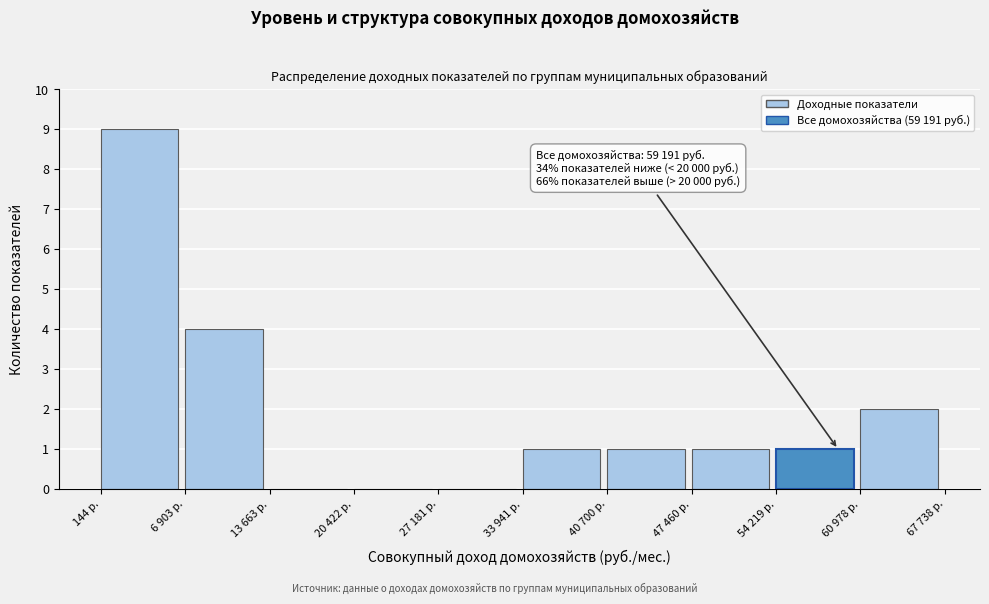

Reading left to right, extract all data points from this chart.

144 р.=9	6 903 р.=4	13 663 р.=0	20 422 р.=0	27 181 р.=0	33 941 р.=1	40 700 р.=1	47 460 р.=1	54 219 р.=1	60 978 р.=2